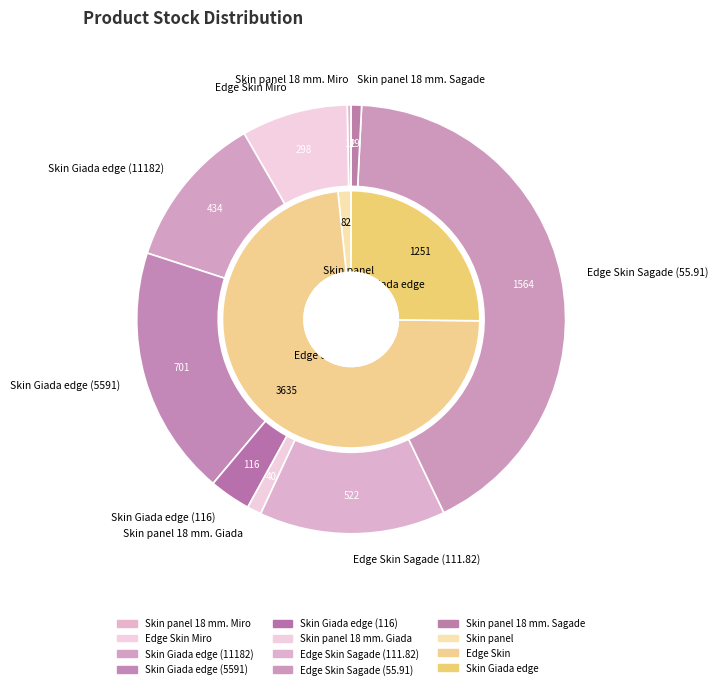

To the nearest percent, what percentage of the pie is Skin Giada edge (11182)?

12%